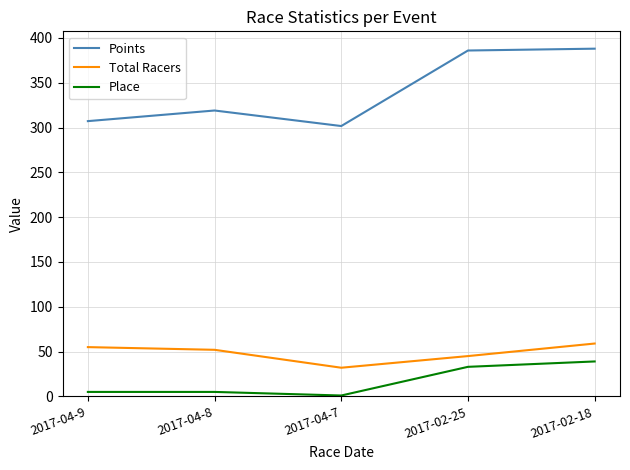

Where does the Total Racers series first go above 52?

2017-04-9